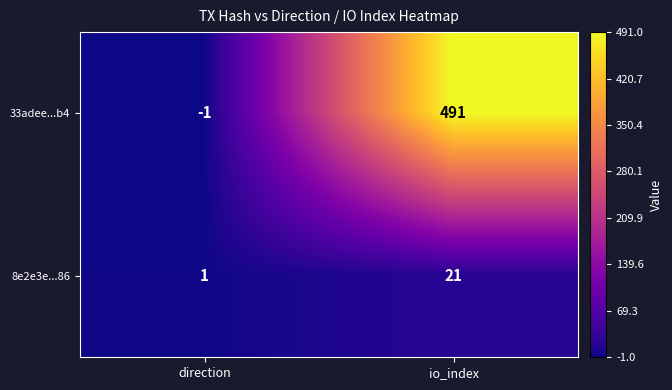

Reading left to right, extract all data points from this chart.

33adee...b4: -1	491
8e2e3e...86: 1	21